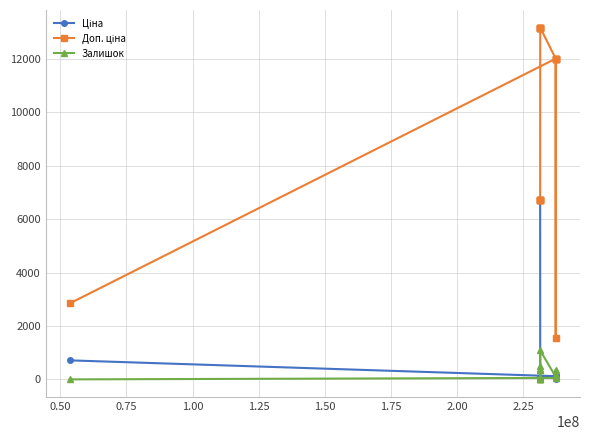

How many distinct data groups are displayed?

3